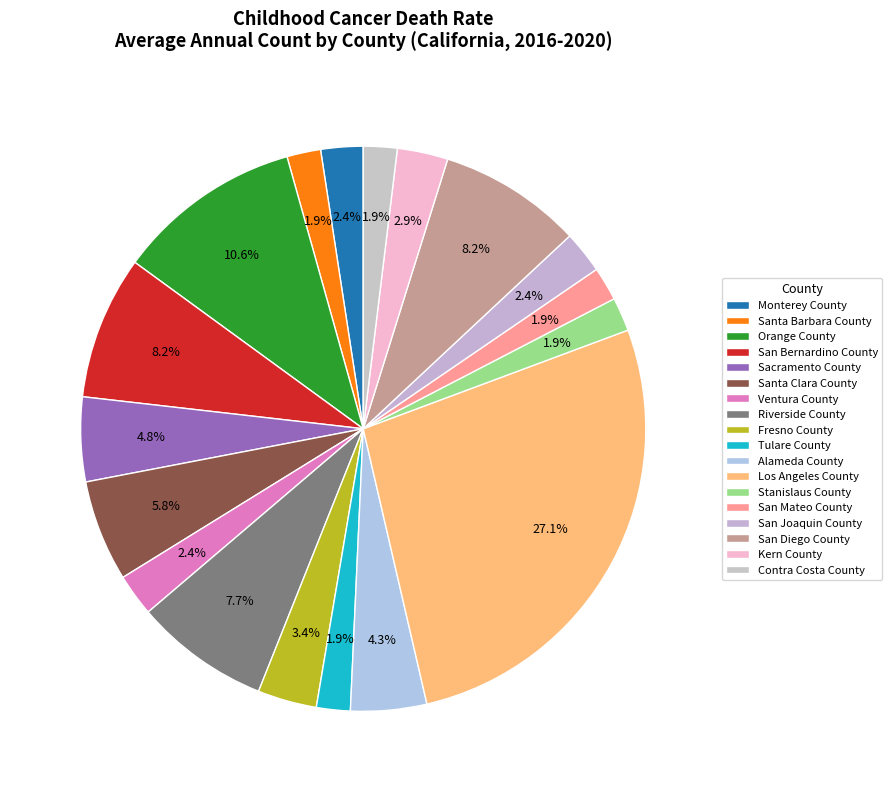

True or false: Santa Clara County accounts for 6% of the total.

True